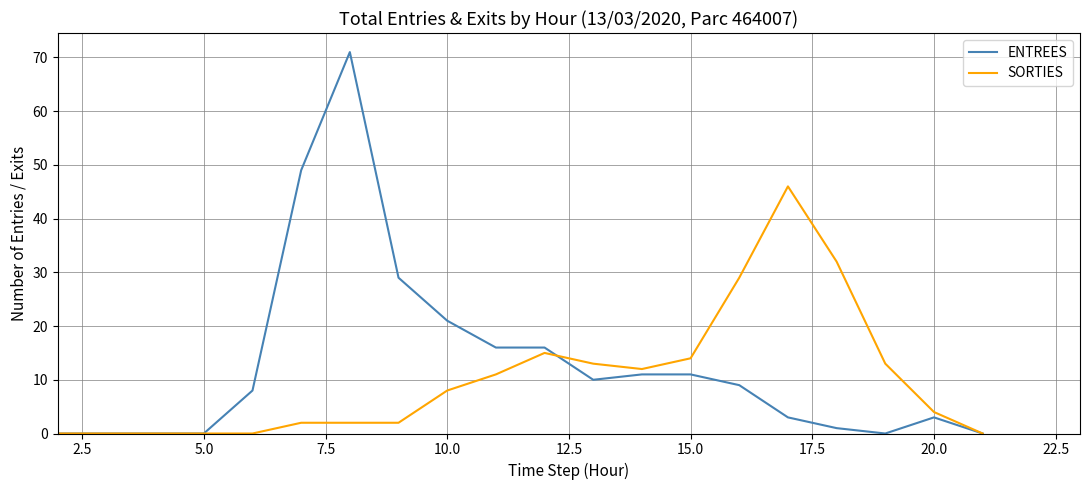

What is the greatest value displayed?

71